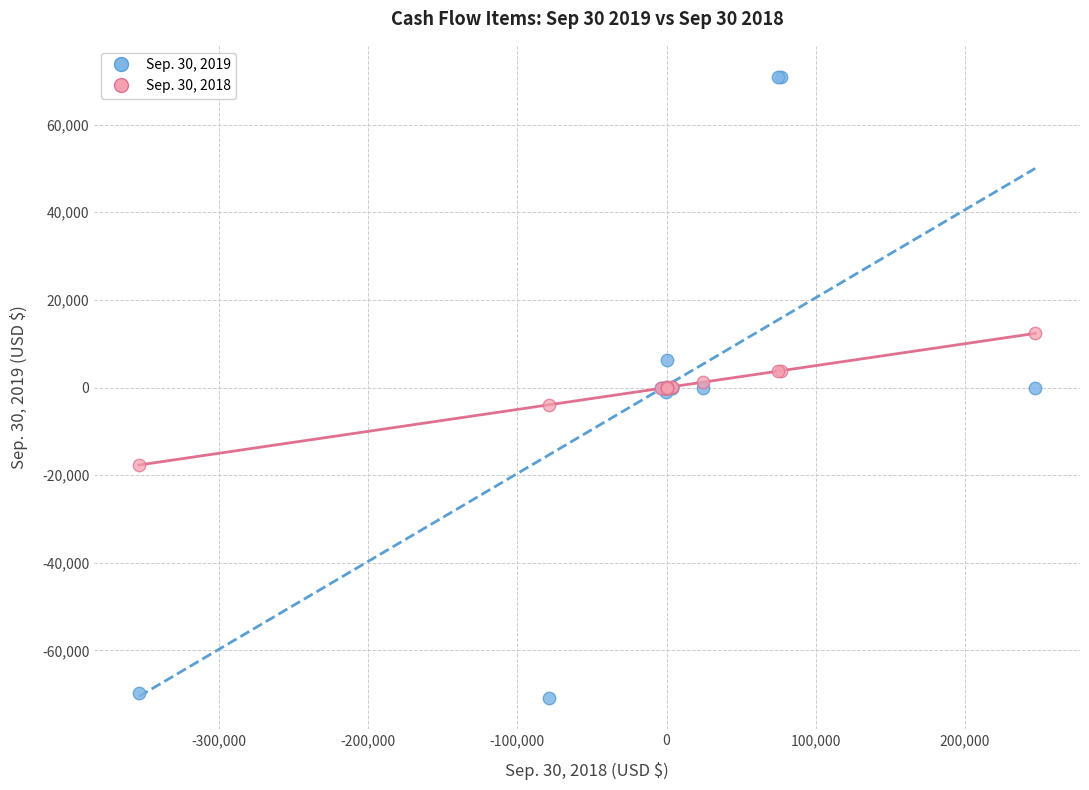

Which series has the widest spread of Y values?

Sep. 30, 2019